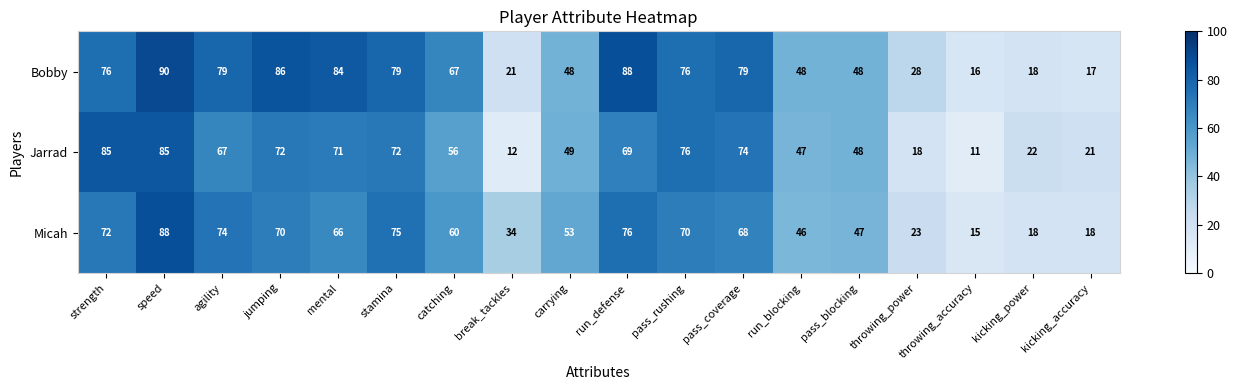

Which series changed the most between strength and throwing_accuracy?

Jarrad